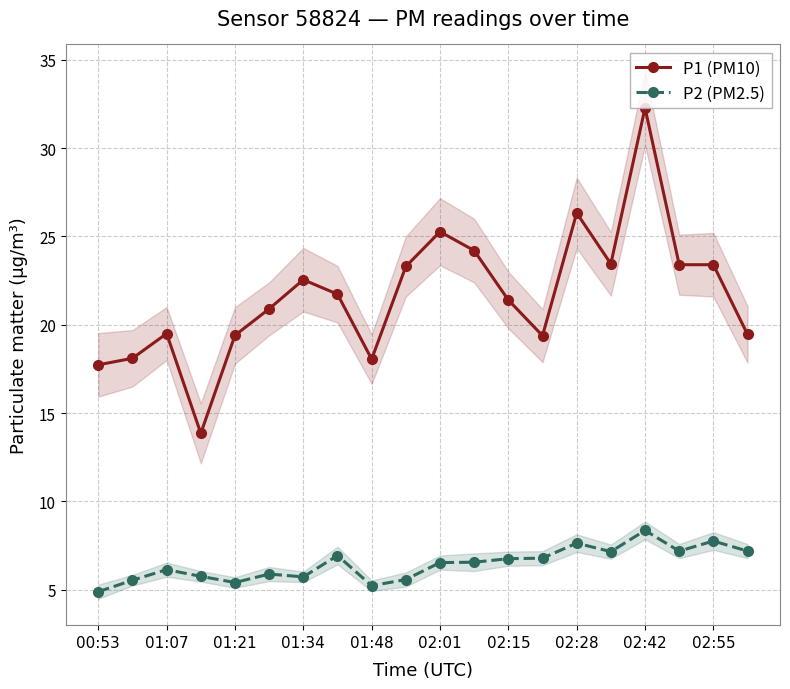

True or false: P1 (PM10) and P2 (PM2.5) intersect in this chart.

False